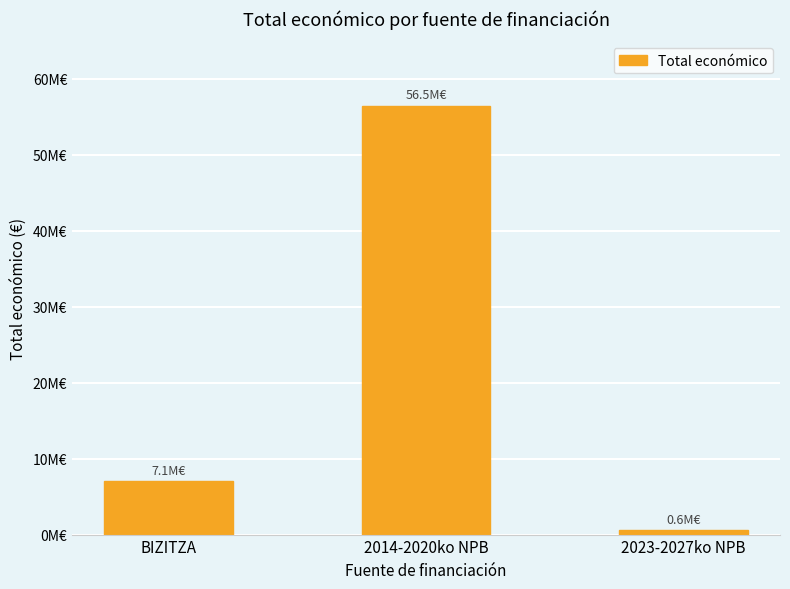

Does the chart contain stacked bars?

No